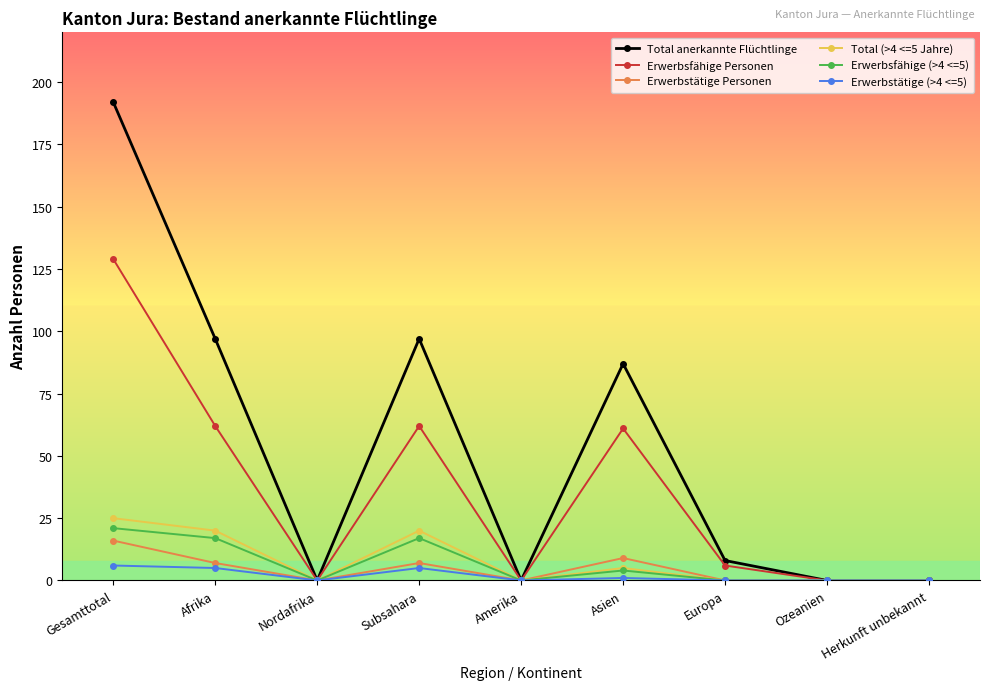

Which category has the highest value across all series?

Gesamttotal